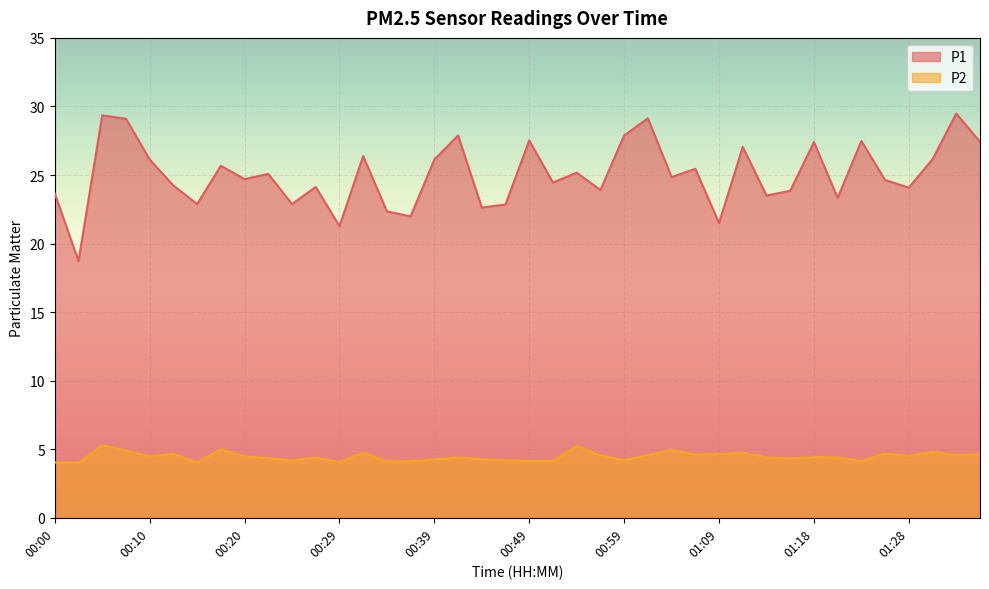

At 01:36, list the series in order from largest to smallest.

P1, P2